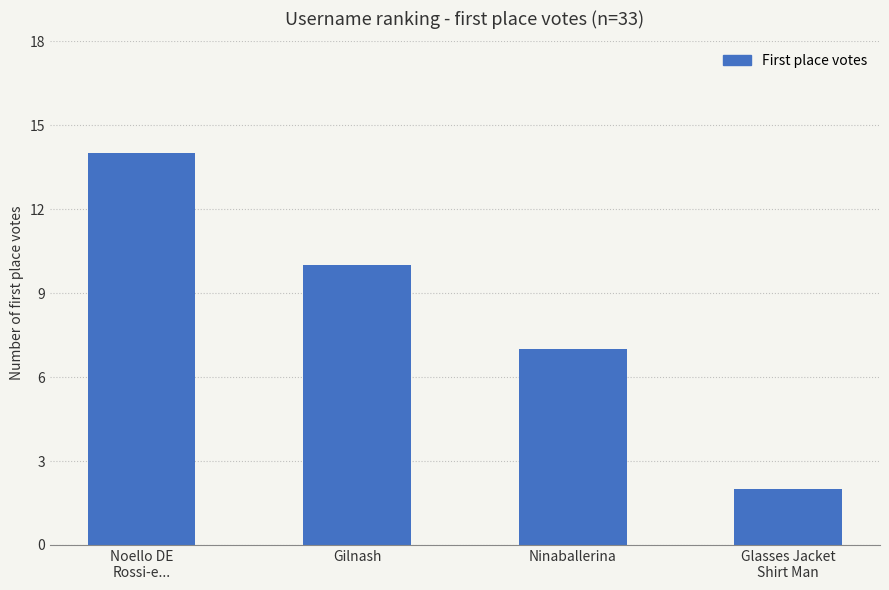

Rank the categories by value from highest to lowest.

Noello DE
Rossi-e..., Gilnash, Ninaballerina, Glasses Jacket
Shirt Man